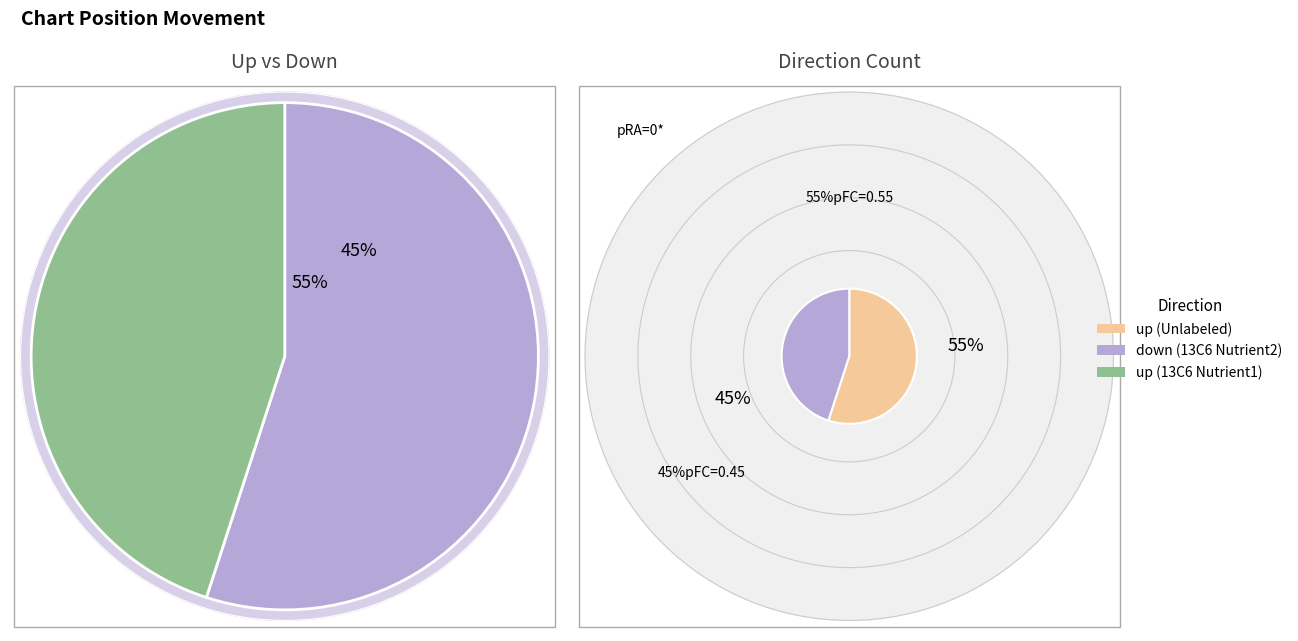

Which category has the biggest portion of the pie?

up